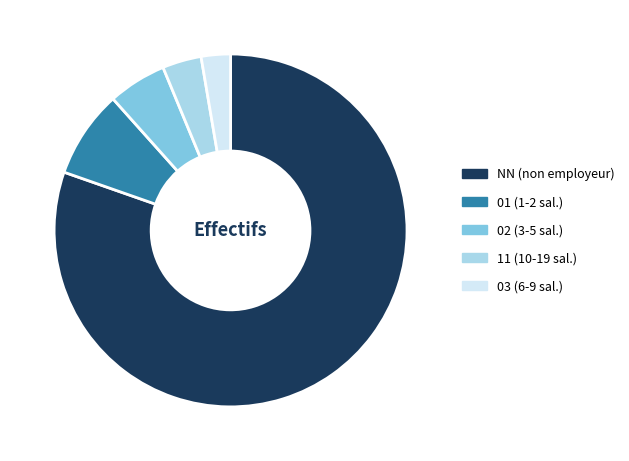

Which category has the smallest portion of the pie?

03